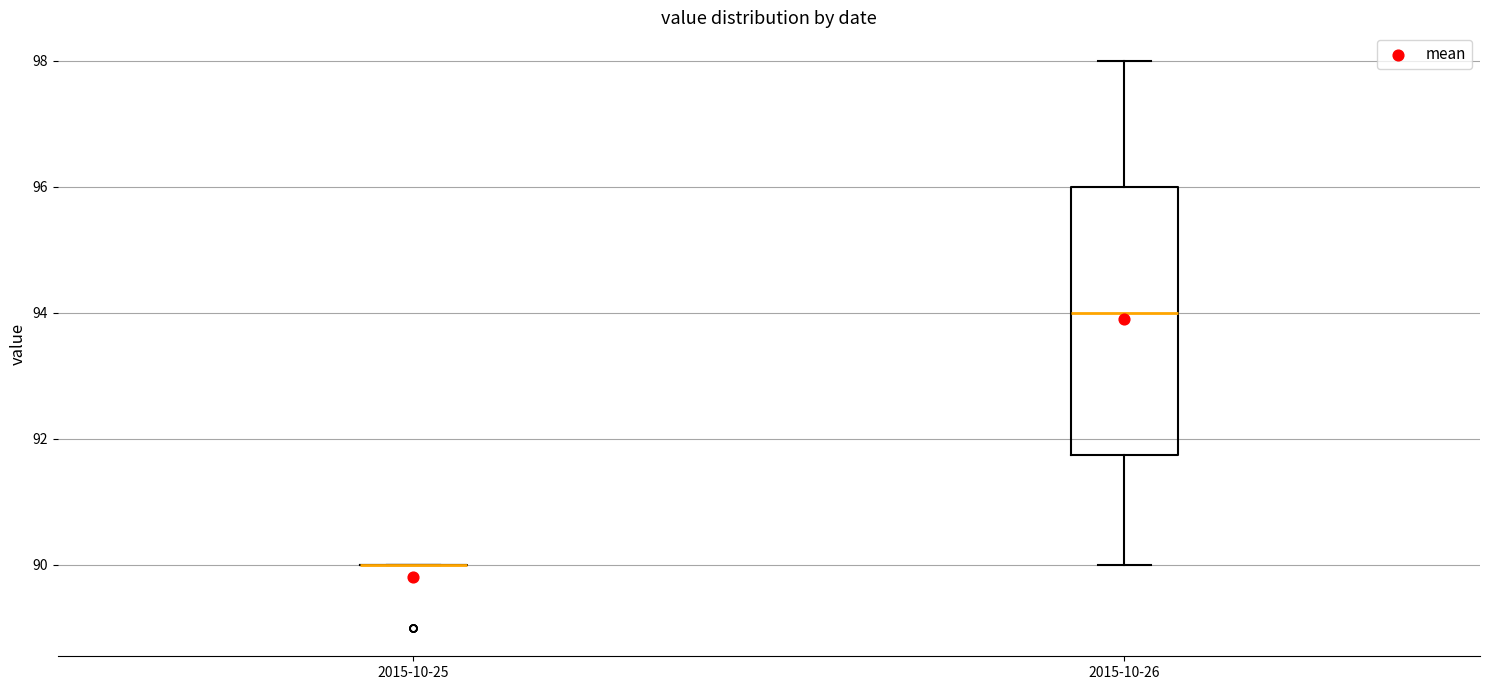

Comparing the boxes themselves (not the whiskers), which one is the tallest?

2015-10-26